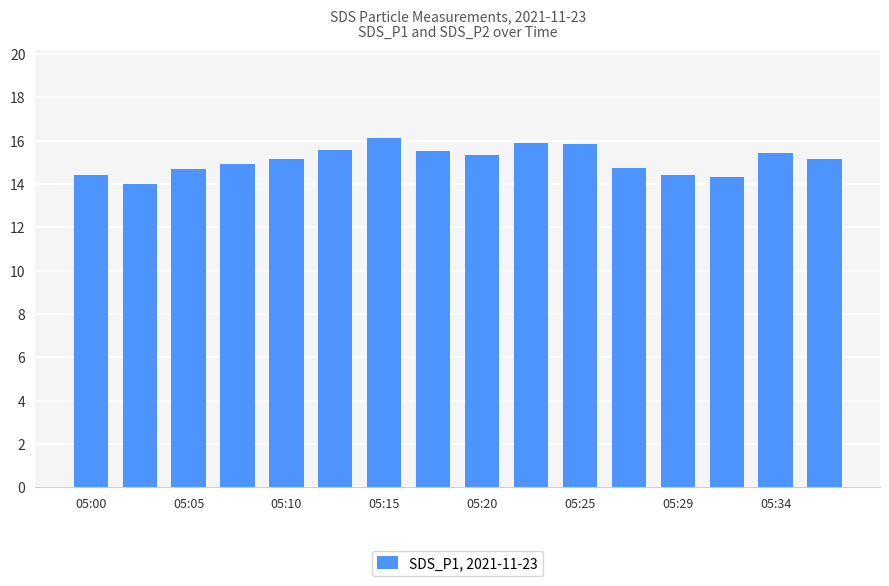

What is the greatest value displayed?

16.1